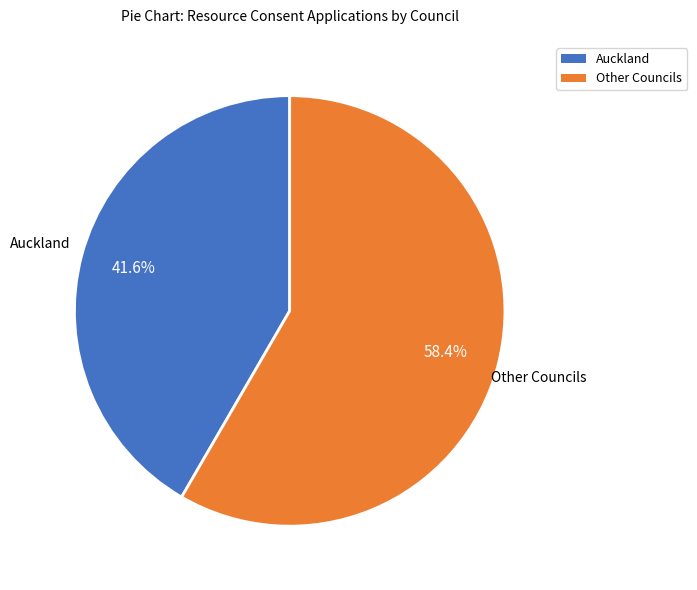

Does any single category account for the majority?

Yes